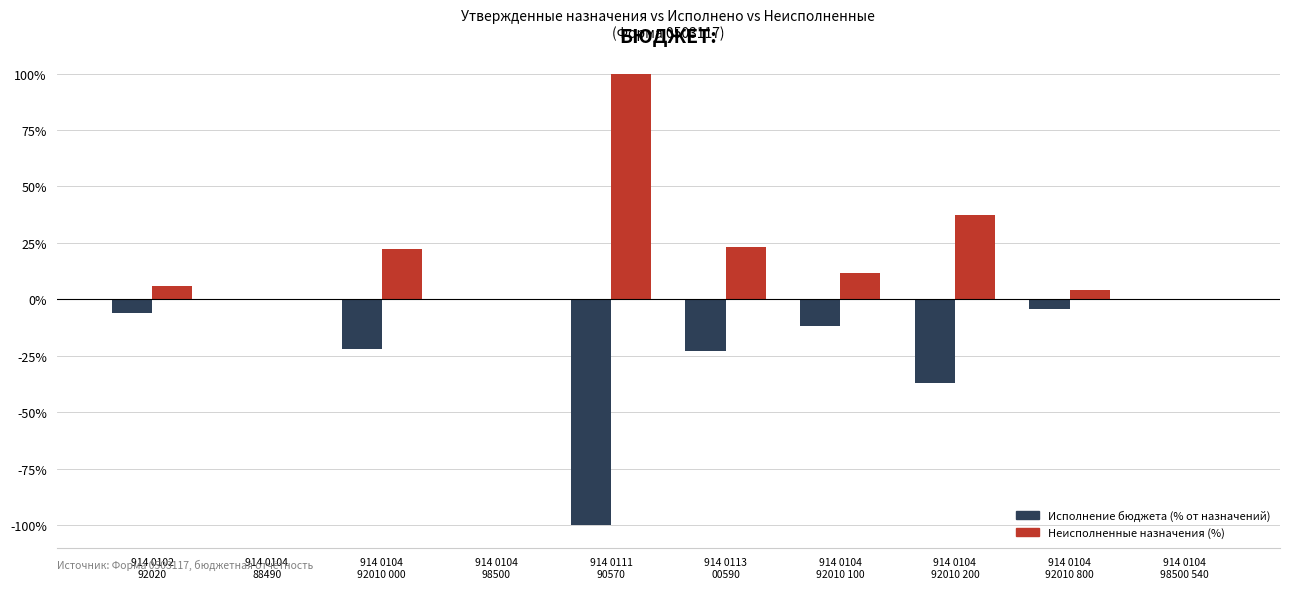

What is the greatest value displayed?

100.0